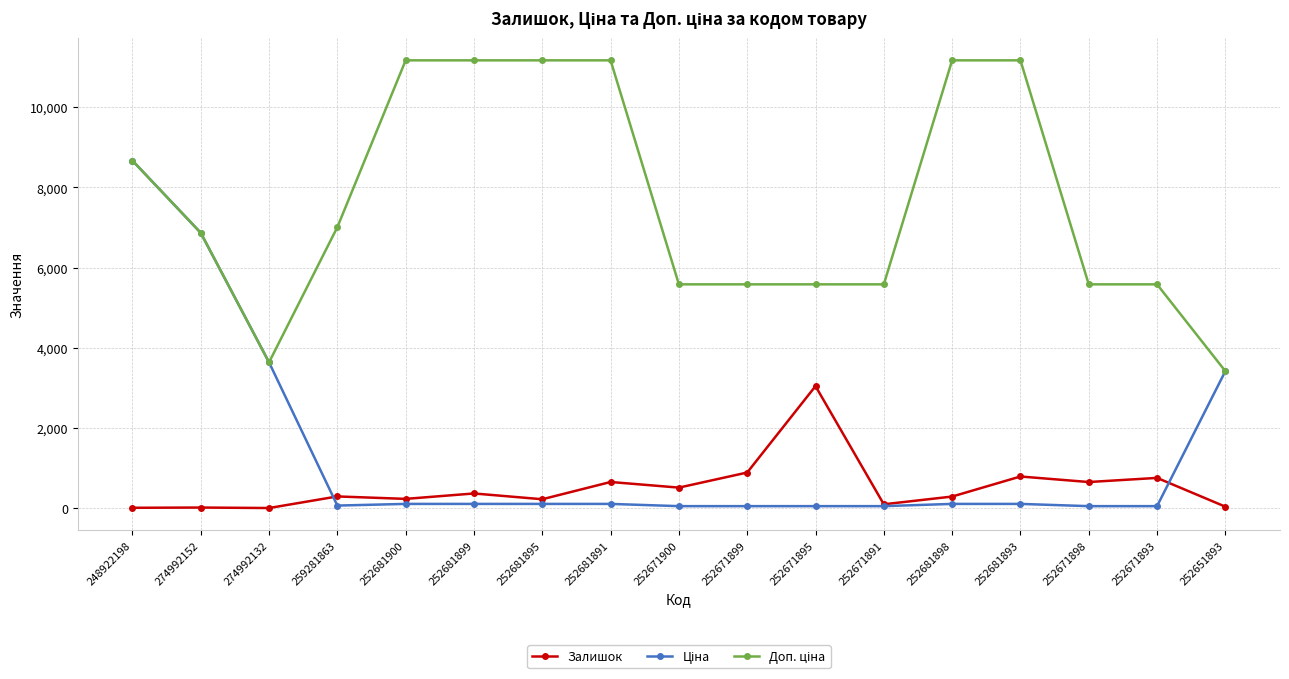

What is the smallest value displayed?

9.0